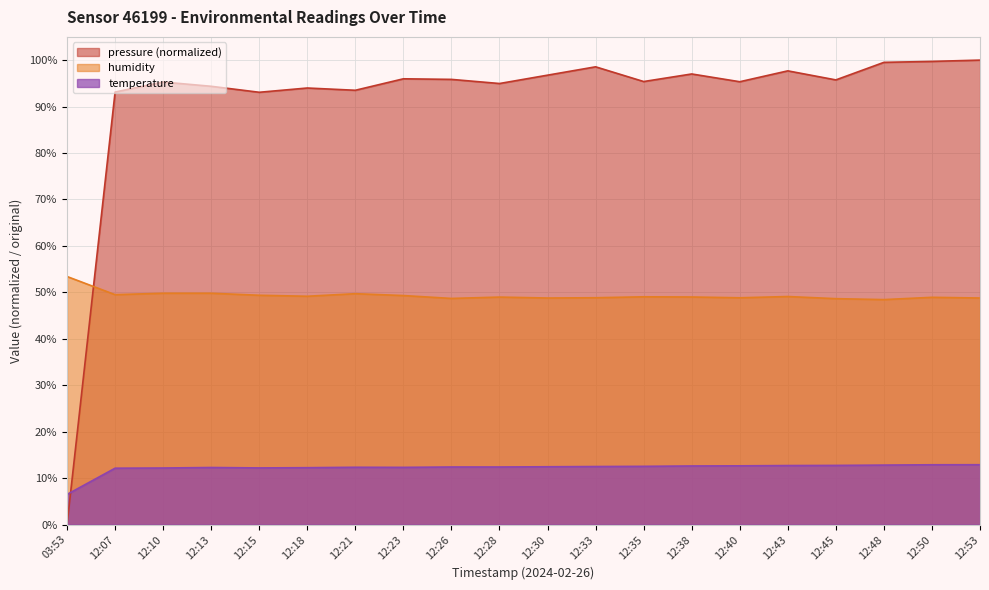

Where do humidity and pressure first cross each other?

03:53 and 12:07